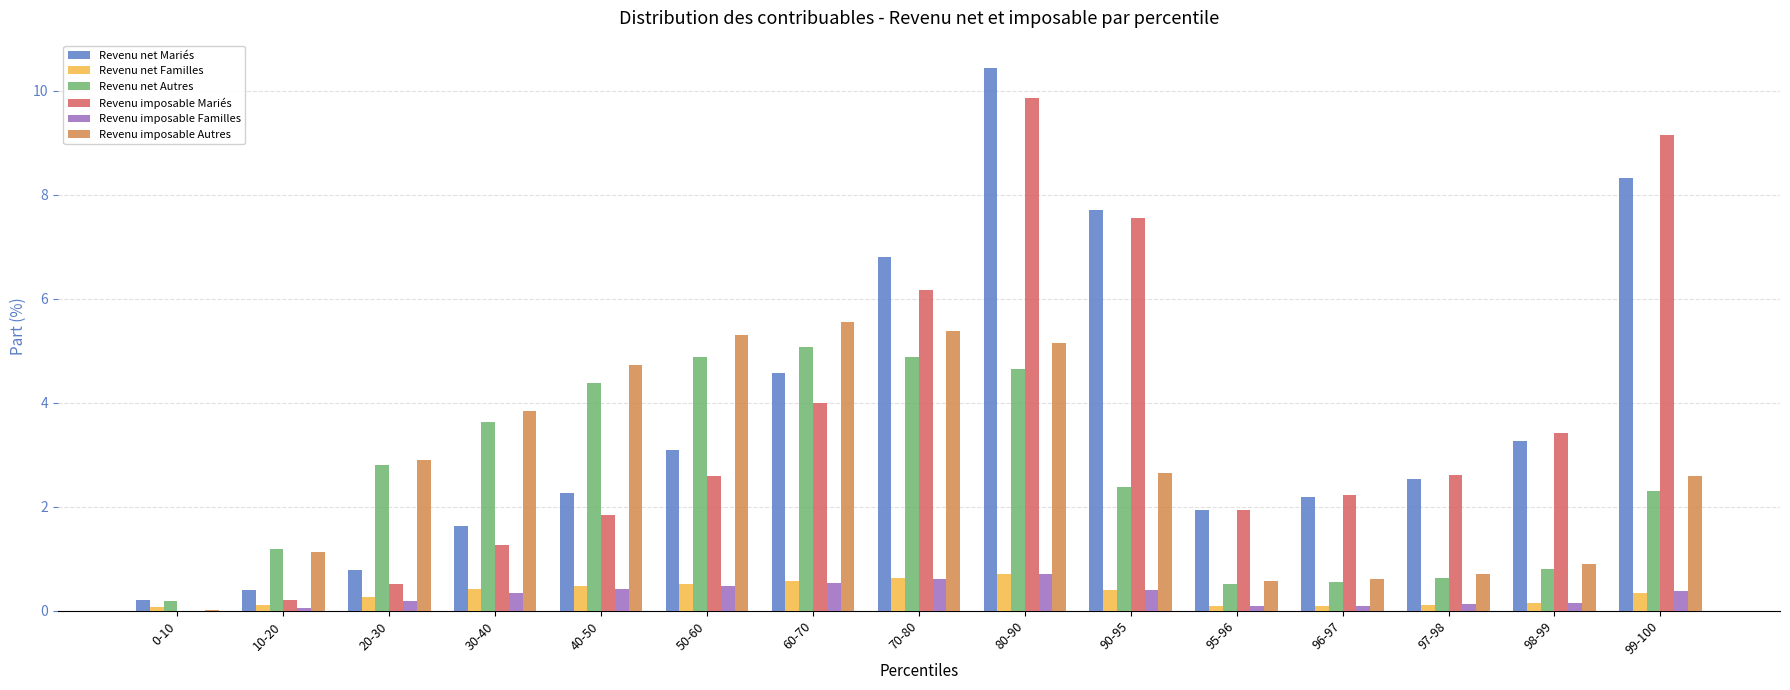

Which series has the widest spread of values?

Revenu net Mariés